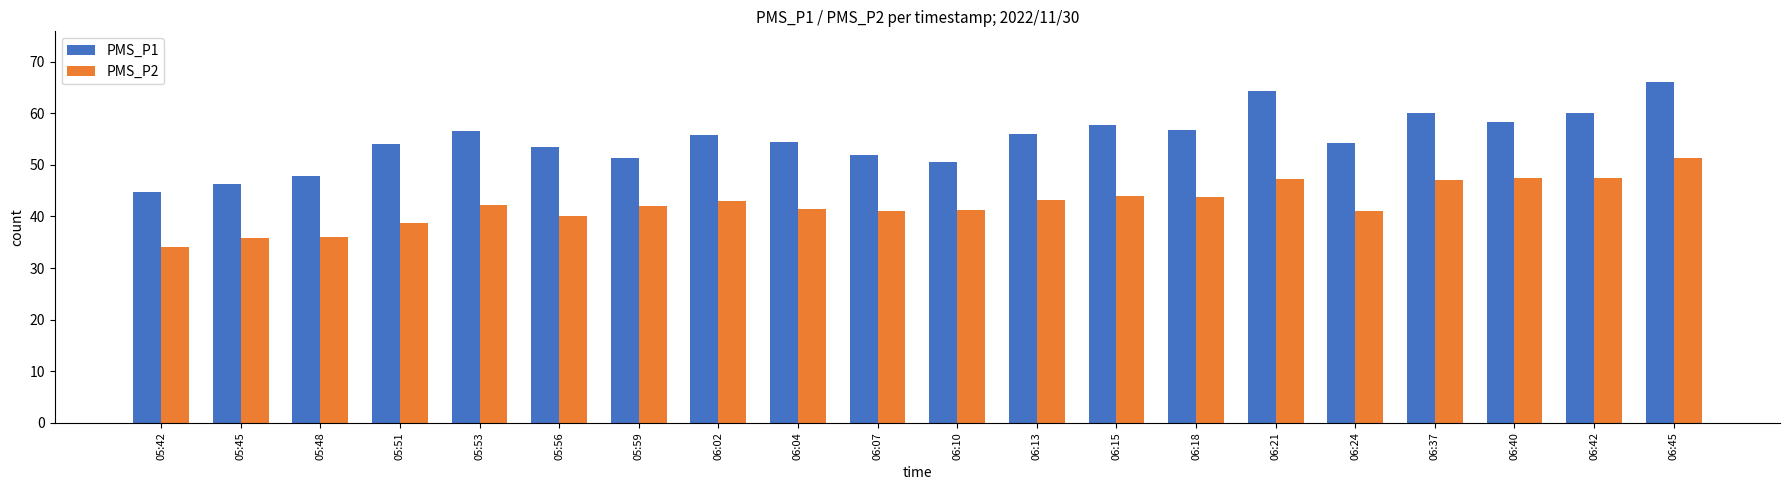

What are all the series names shown in the legend?

PMS_P1, PMS_P2